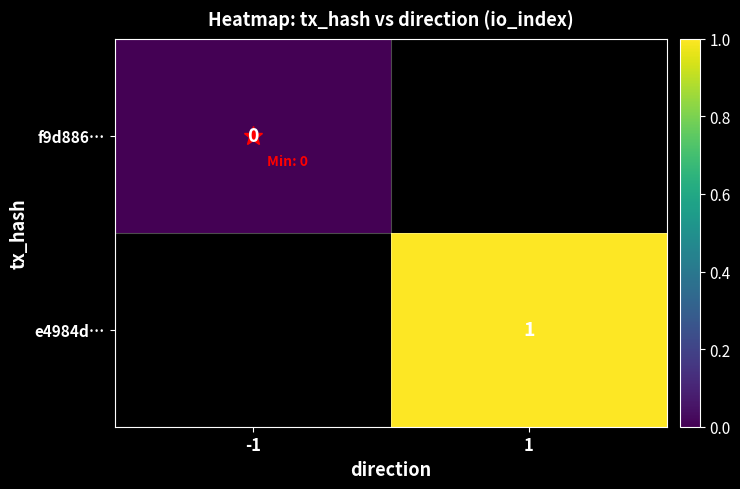

Is it true that f9d886… equals 0.0 at -1?

True